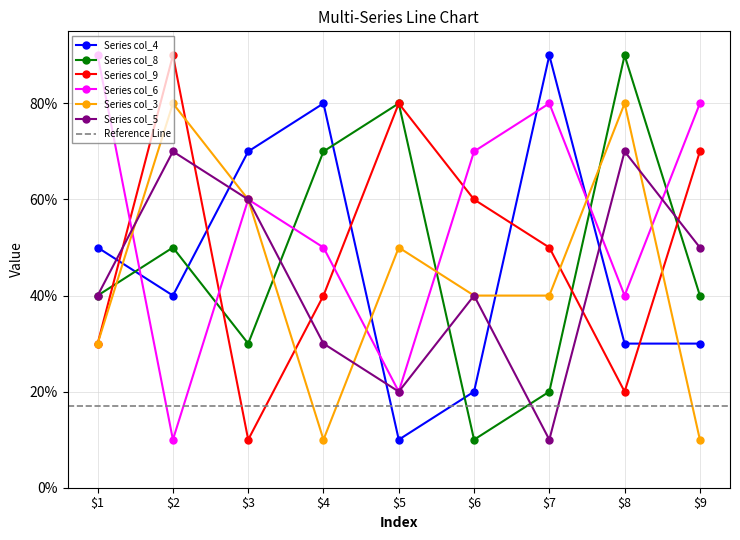

At which label does col_8 first exceed 4?

2